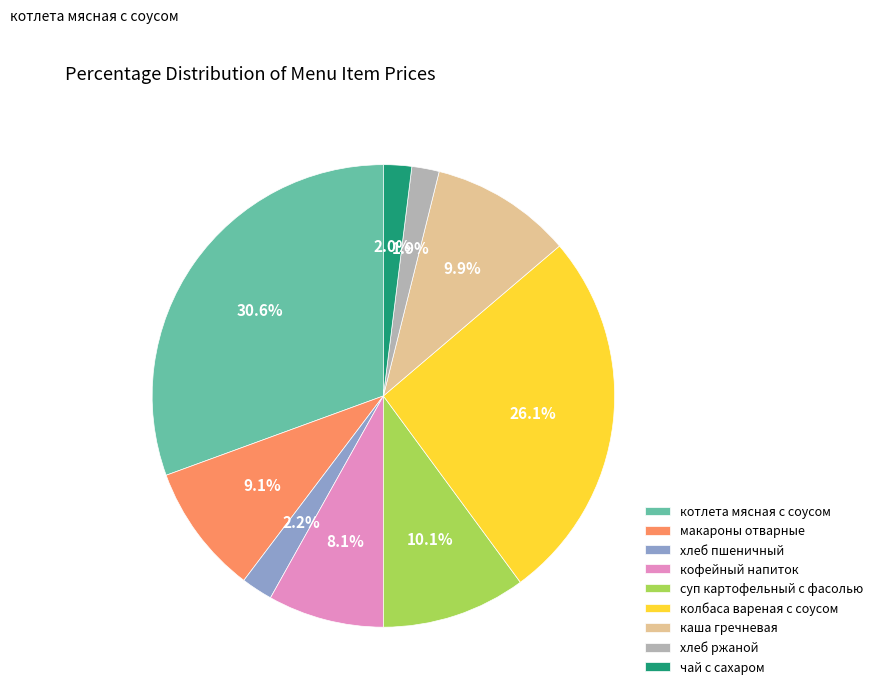

Is the sum of каша гречневая and кофейный напиток greater than half?

No